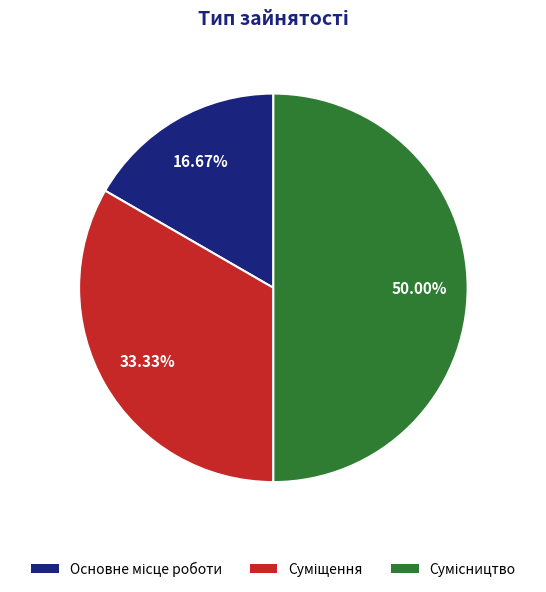

What percentage is NOT represented by Суміщення?

66.7%